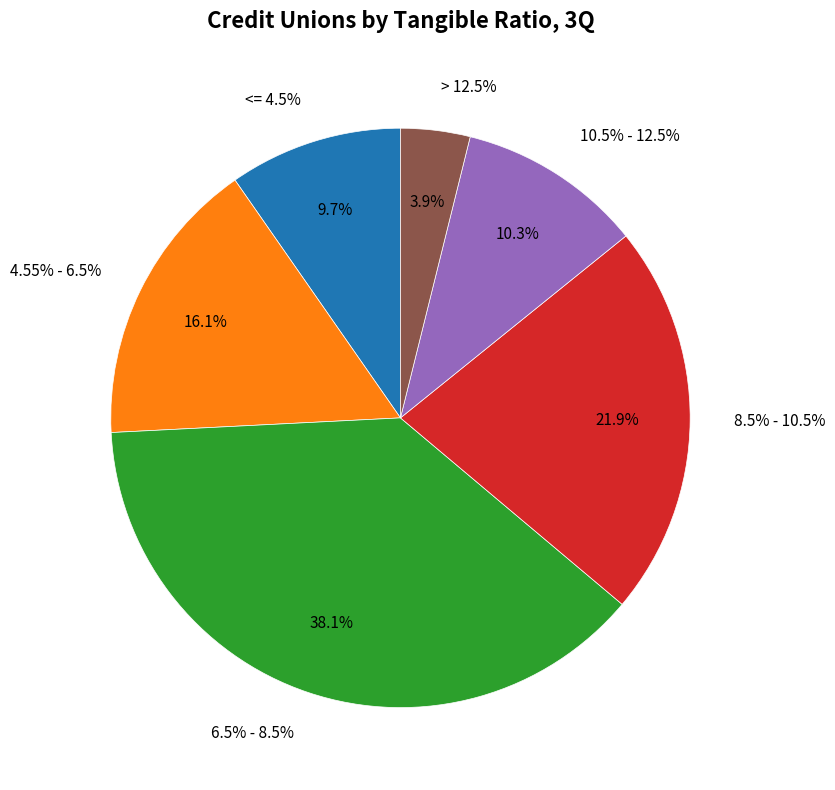

Is 10.5% - 12.5% the majority of the pie?

No